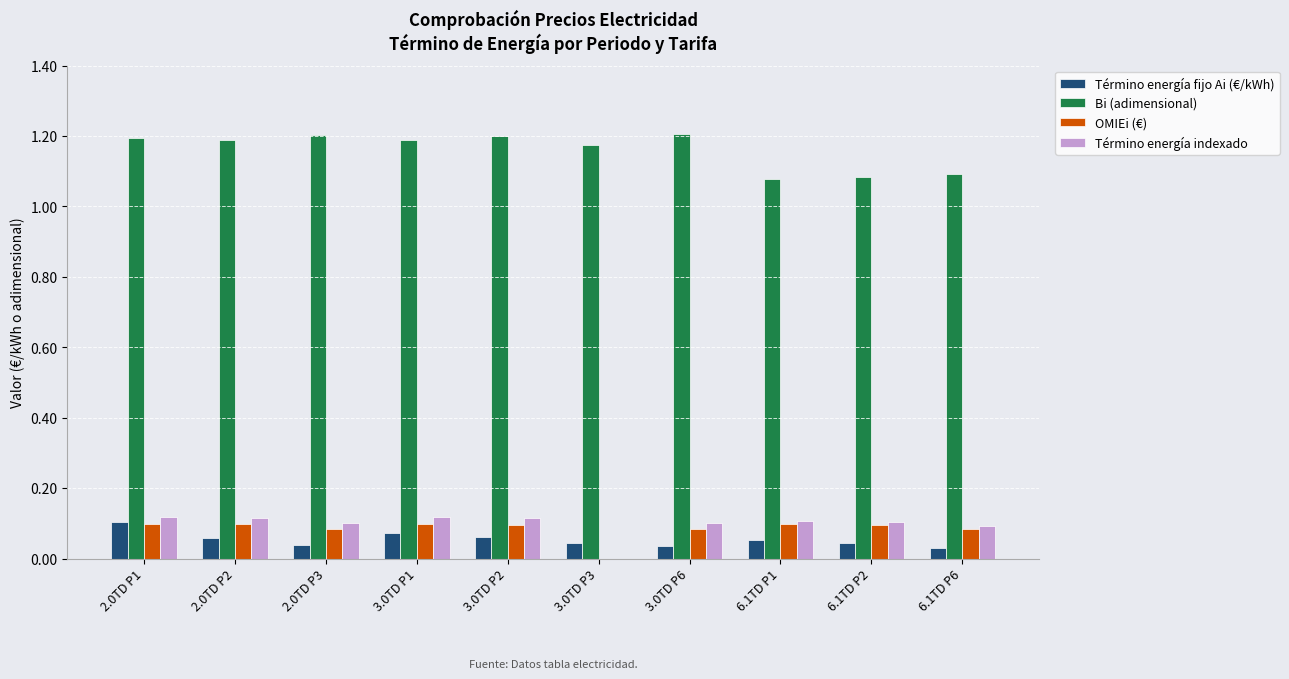

Which series has the largest total across all categories?

Bi (adimensional)